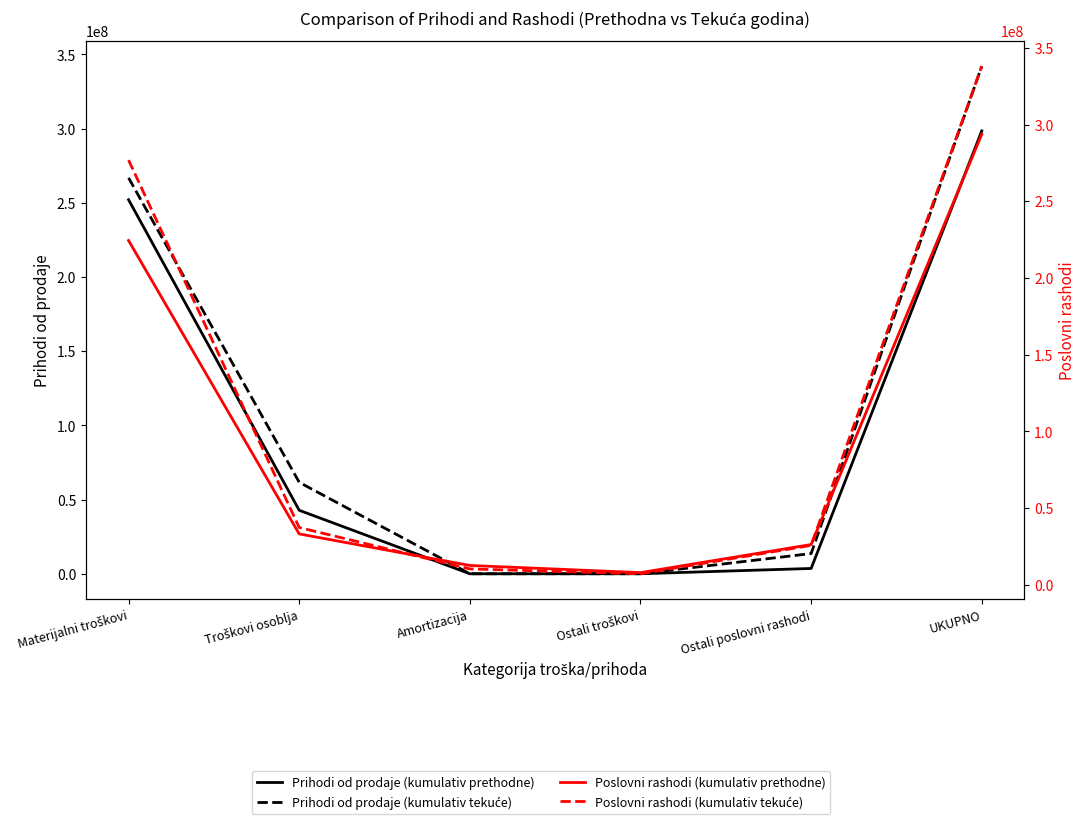

At which label does Poslovni rashodi (kumulativ prethodne) reach its peak?

UKUPNO